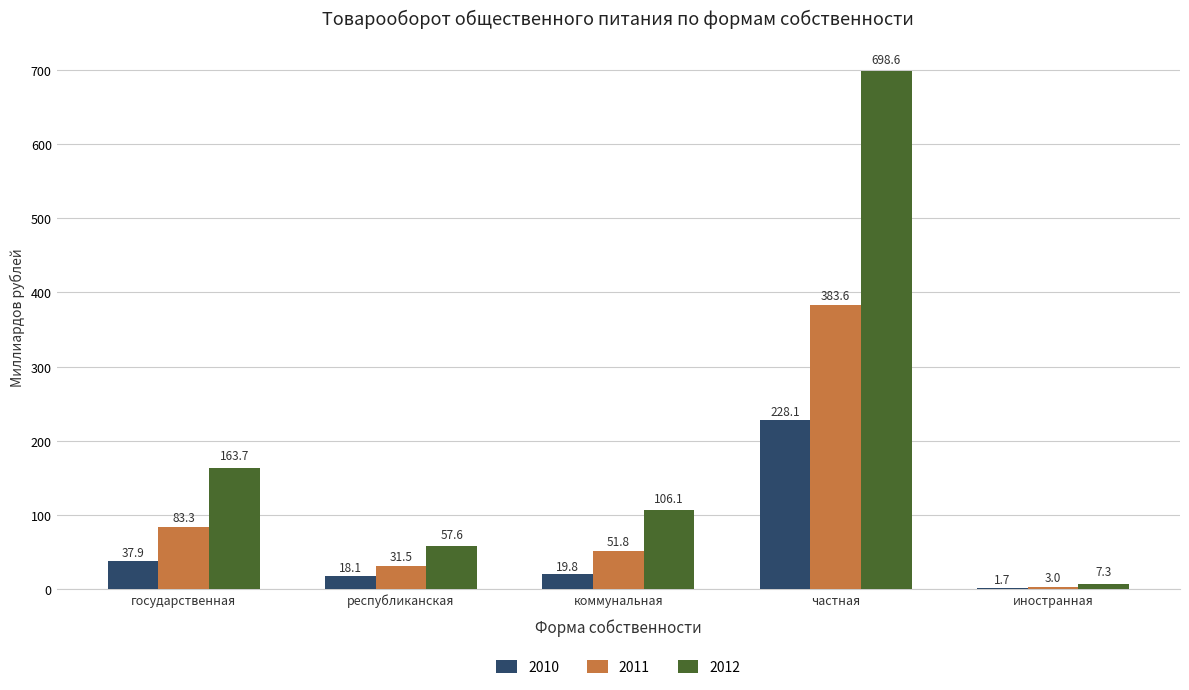

What is the total value across all series at коммунальная?

177.7